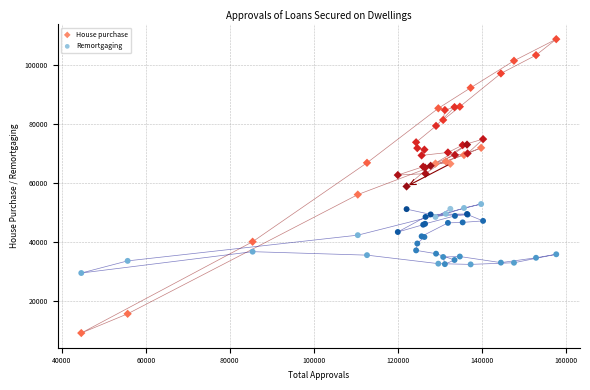

Which series has the widest spread of Y values?

House purchase